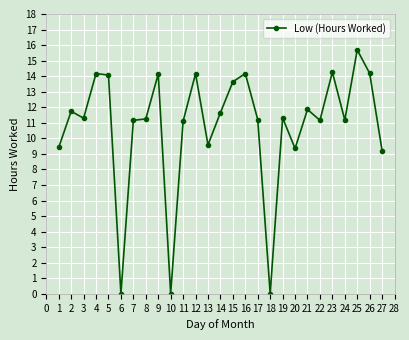

Does the chart display data point markers on the line(s)?

Yes